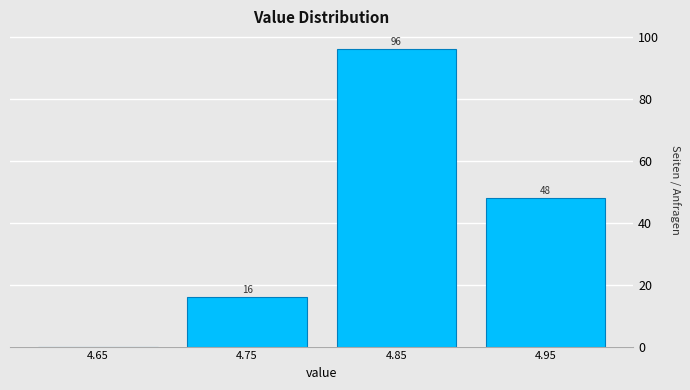

Over which range of the x-axis is the bar tallest?

4.8 to 4.9